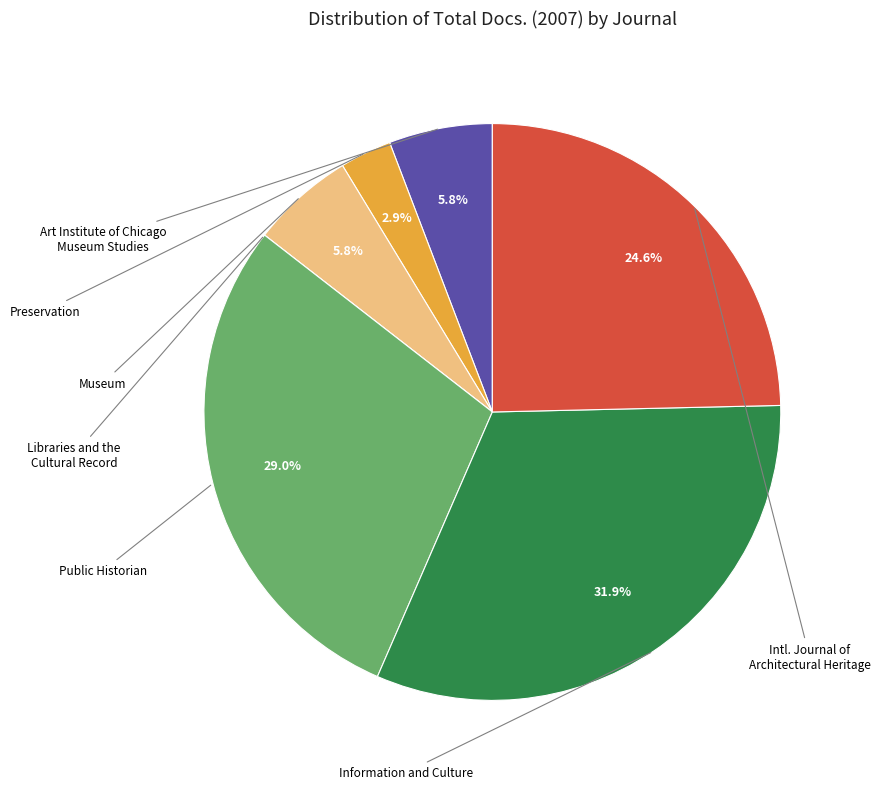

Is there any slice that represents more than half of the pie?

No